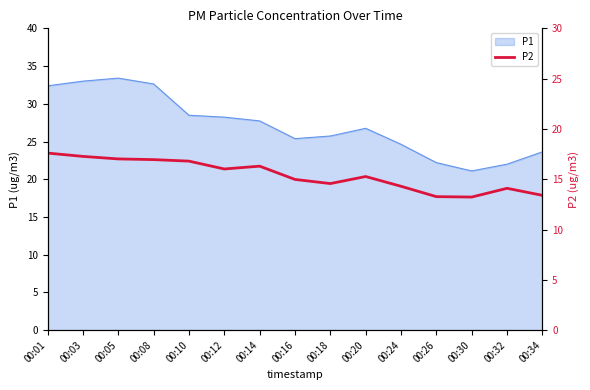

Which category has the lowest value in the P1 series?

00:30